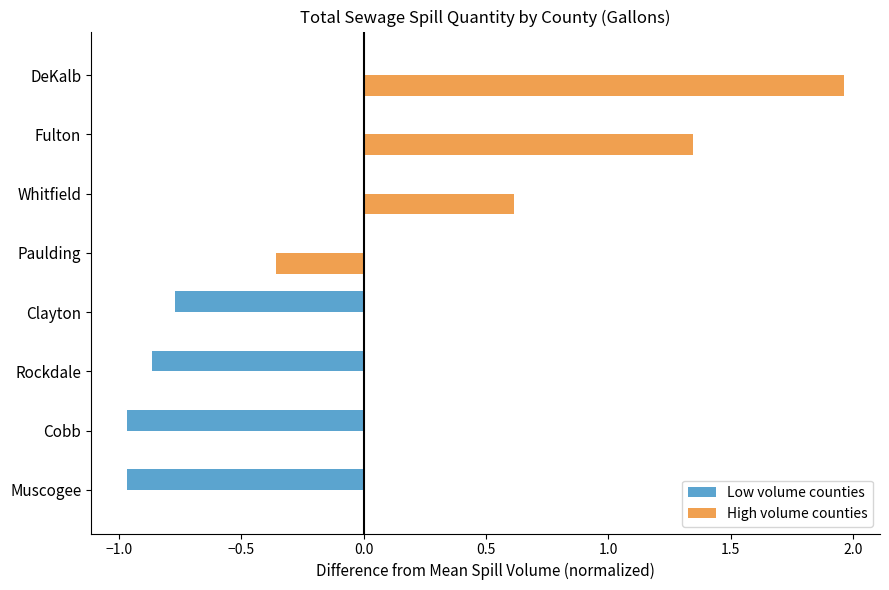

At which category is the sum across all series the highest?

DeKalb